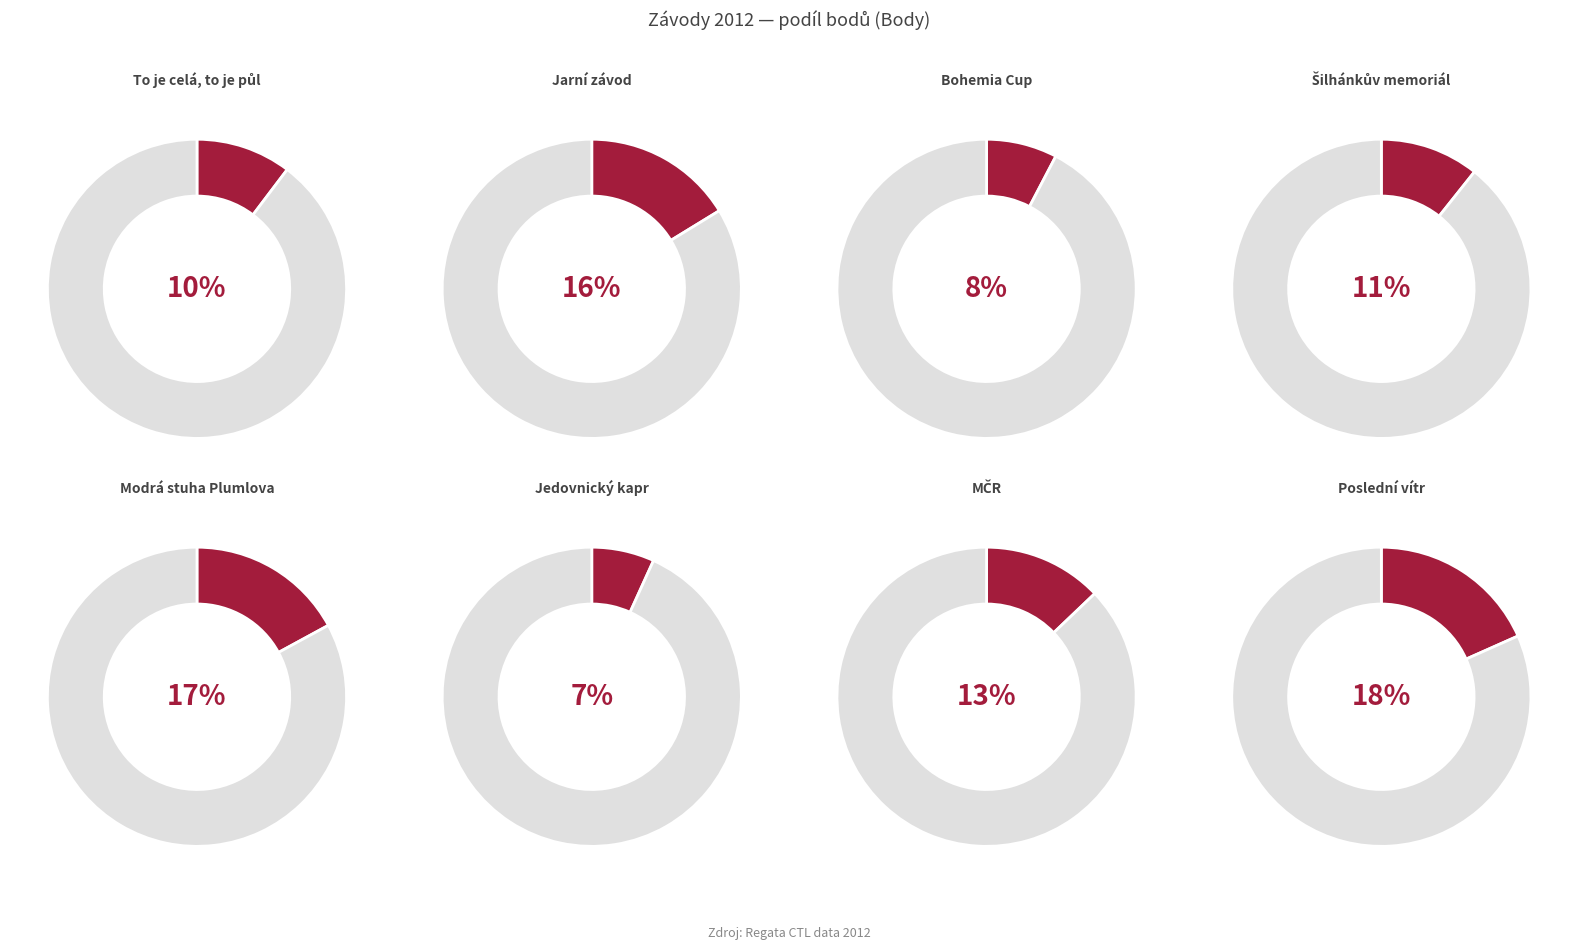

How many segments does this pie chart have?

8